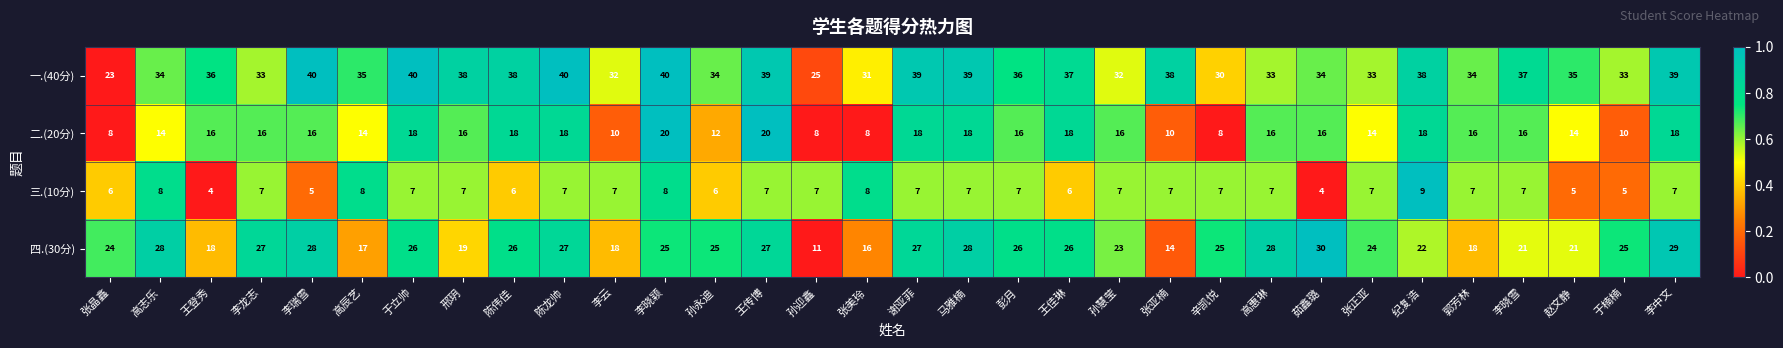

At 于立帅, list the series in order from largest to smallest.

一.(40分), 四.(30分), 二.(20分), 三.(10分)